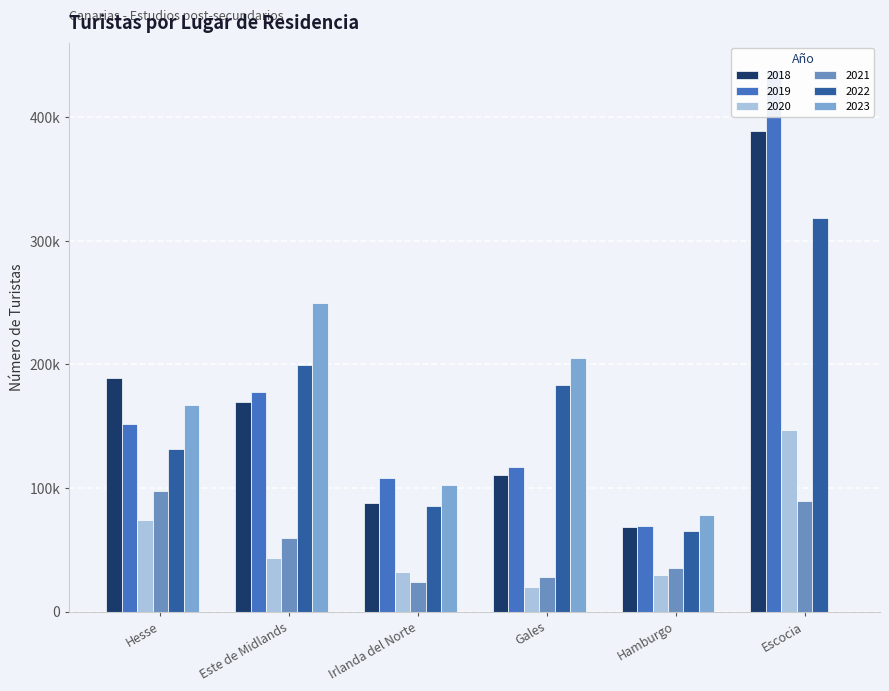

What is the maximum value for 2020?

146704